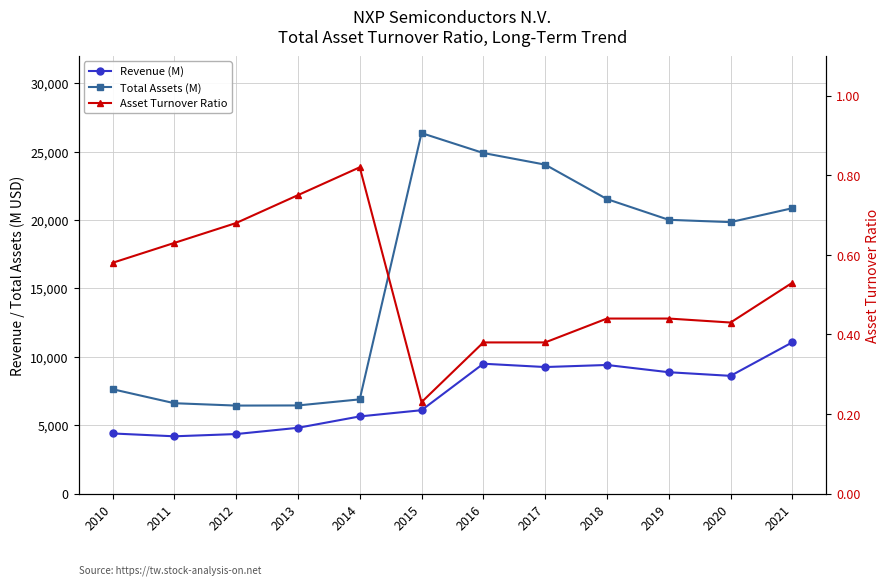

True or false: Total Assets (M) has more than 0 interior local peaks.

True